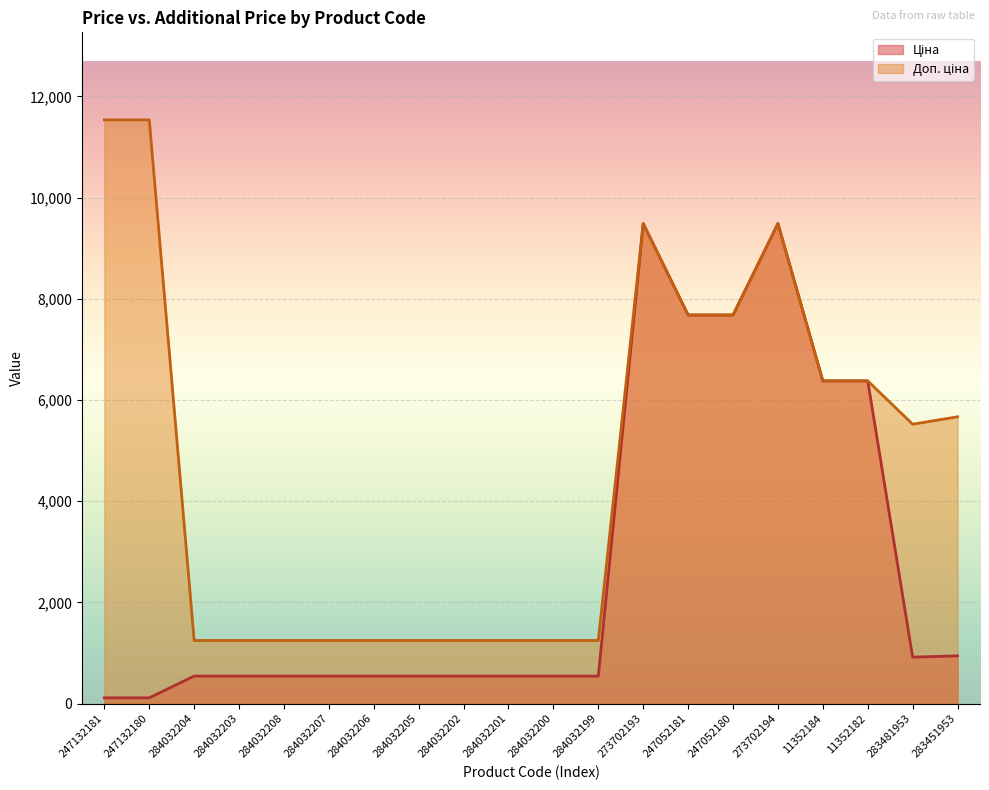

The Доп. ціна series shows 7680.9 at 247052181. True or false?

True